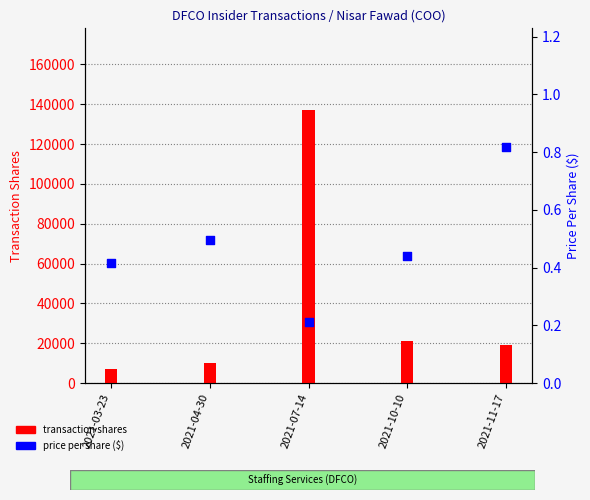

At which category is the sum across all series the highest?

2021-07-14